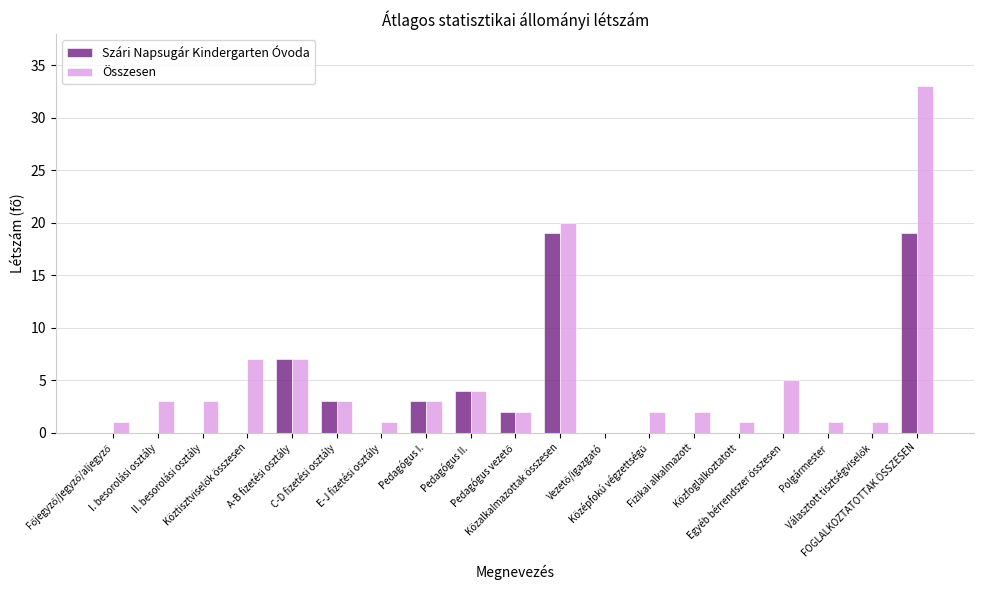

What is the total value across all series at Közfoglalkoztatott?

1